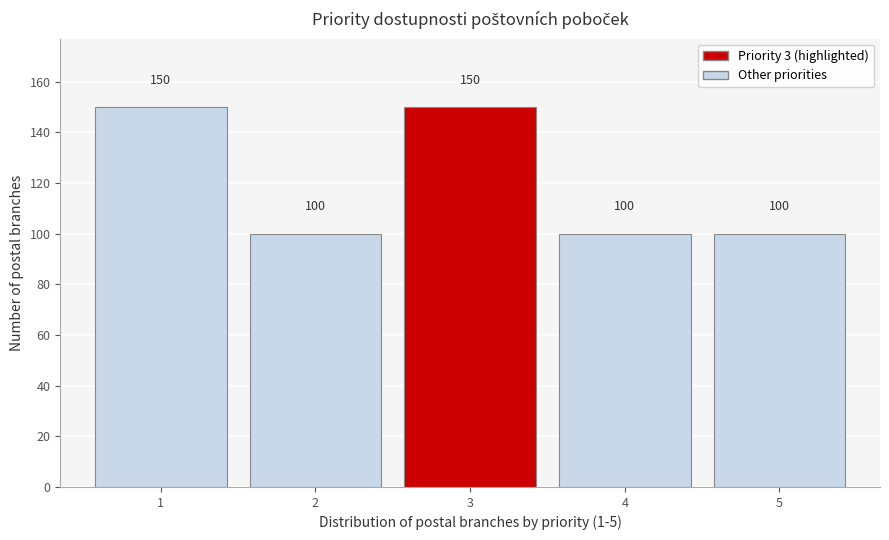

Reading left to right, transcribe all the data shown in this chart.

1=150	2=100	3=150	4=100	5=100